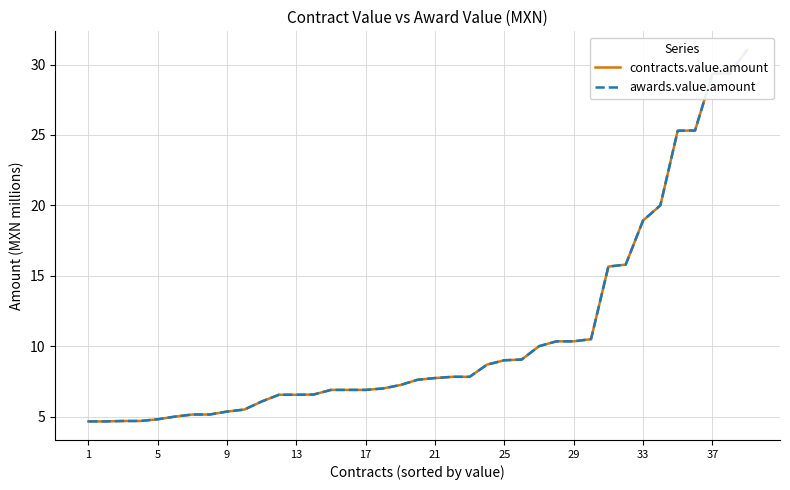

At 11, list the series in order from smallest to largest.

contracts.value.amount, awards.value.amount